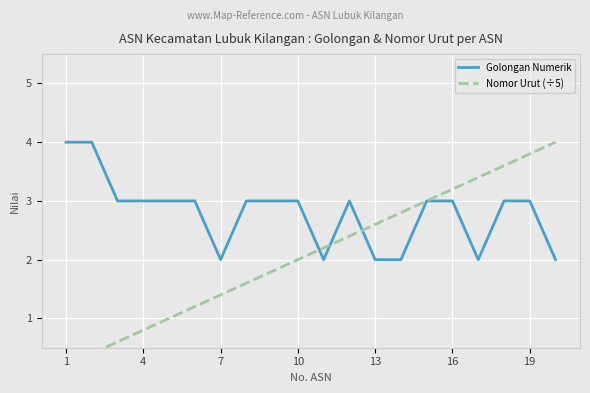

Where does the Golongan Numerik series first go above 3?

1